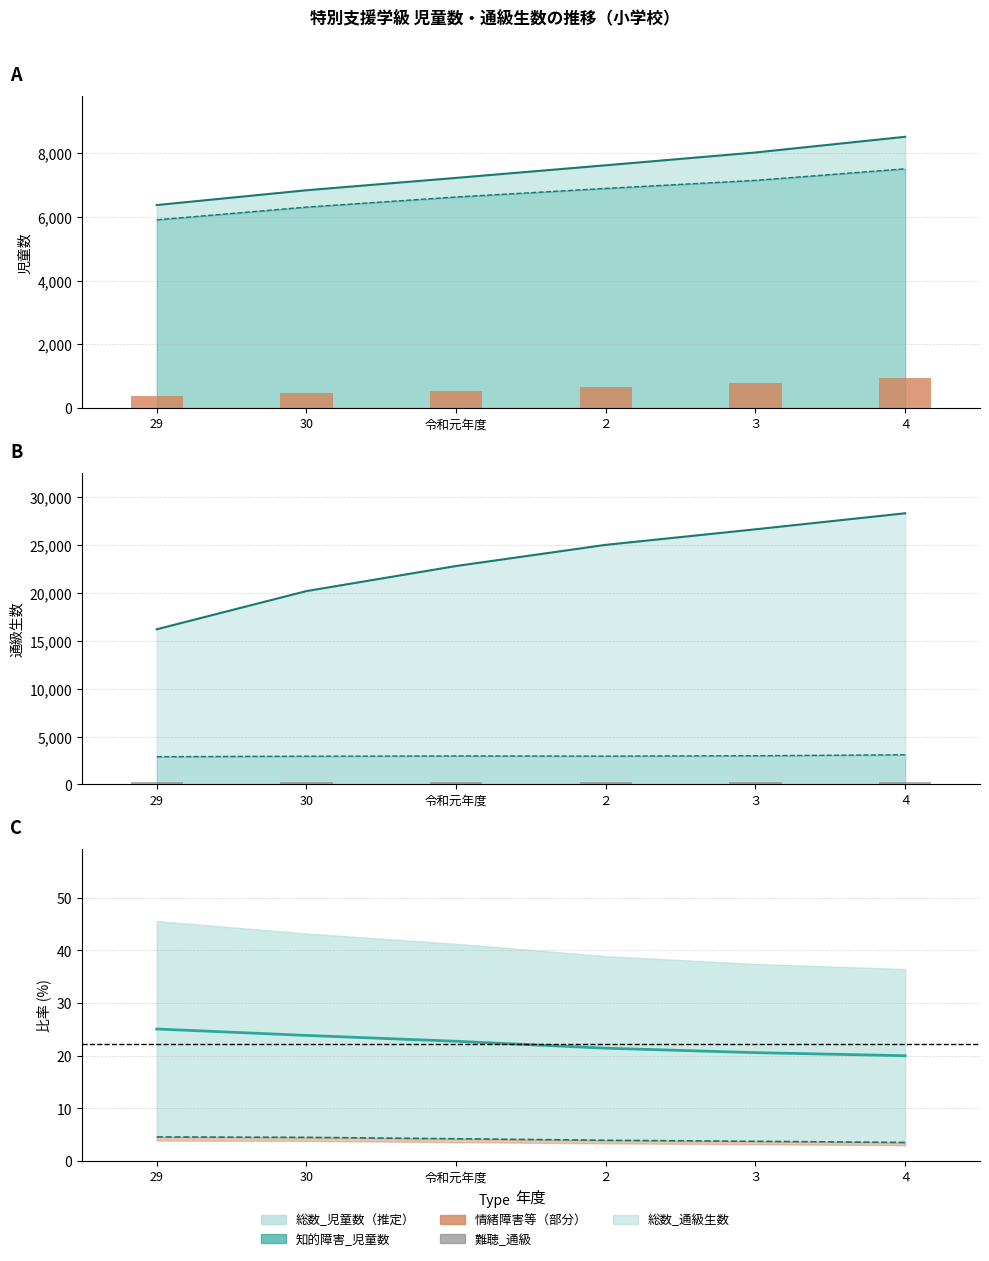

How many categories are shown in the chart?

6